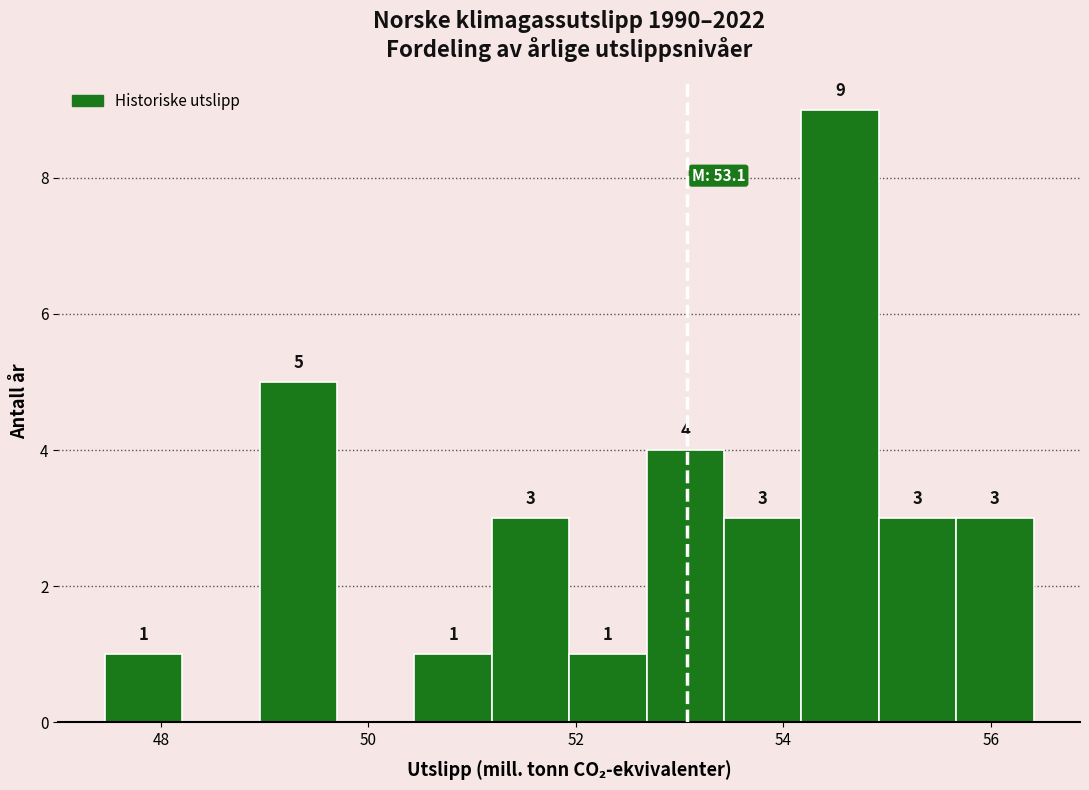

Read against the x-axis, roughly where is the centre of the tallest bar?

54.6